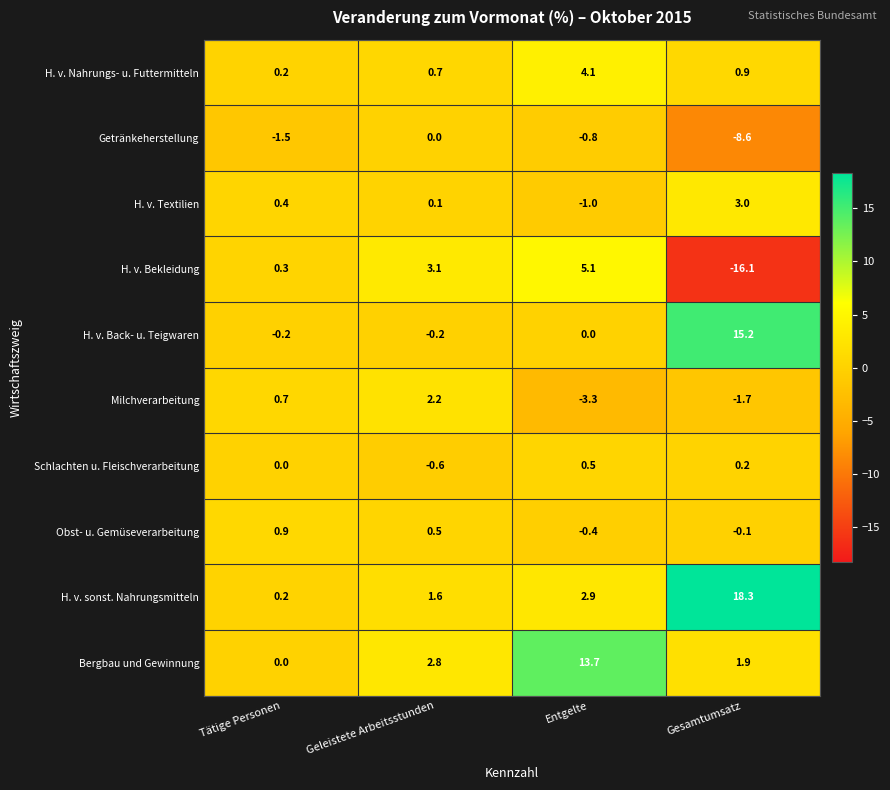

What is the difference between the maximum and minimum values in the Schlachten u. Fleischverarbeitung series?

1.1